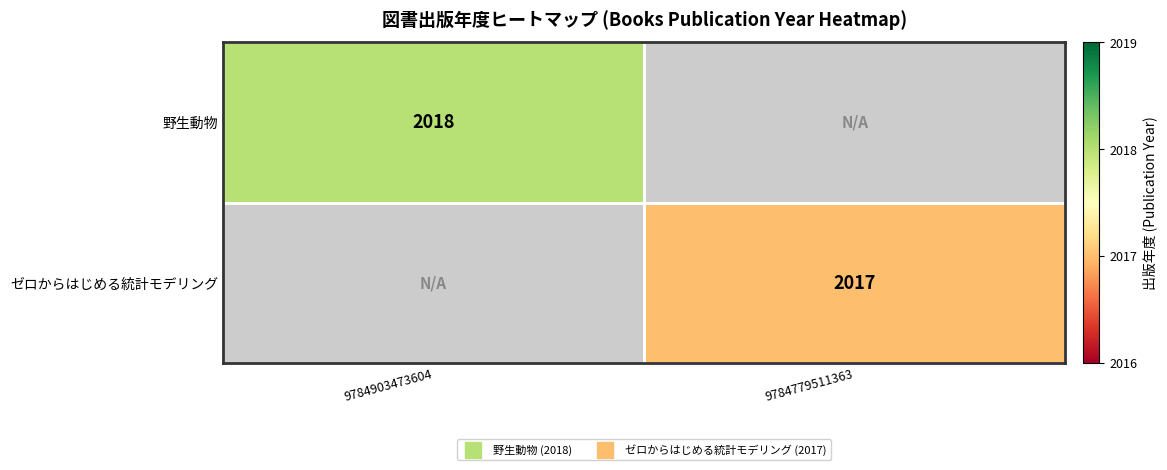

Is the value of 野生動物 at 9784779511363 greater than the value of ゼロからはじめる統計モデリング at 9784779511363?

No